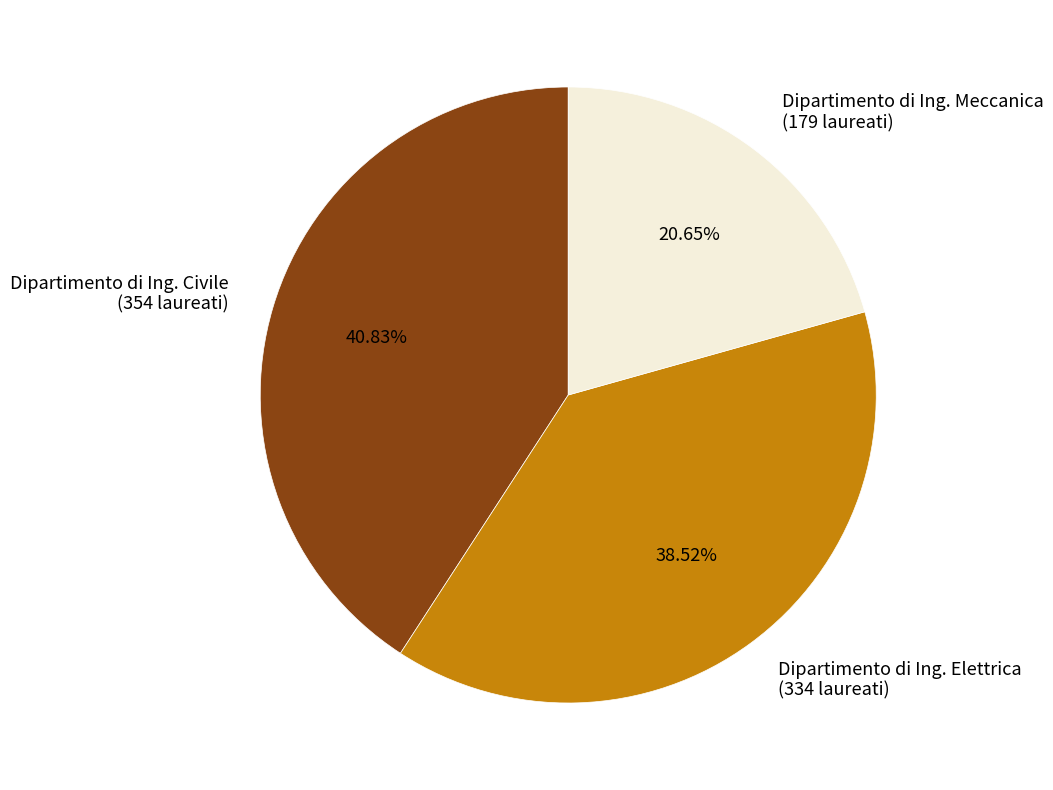

How many segments does this pie chart have?

3